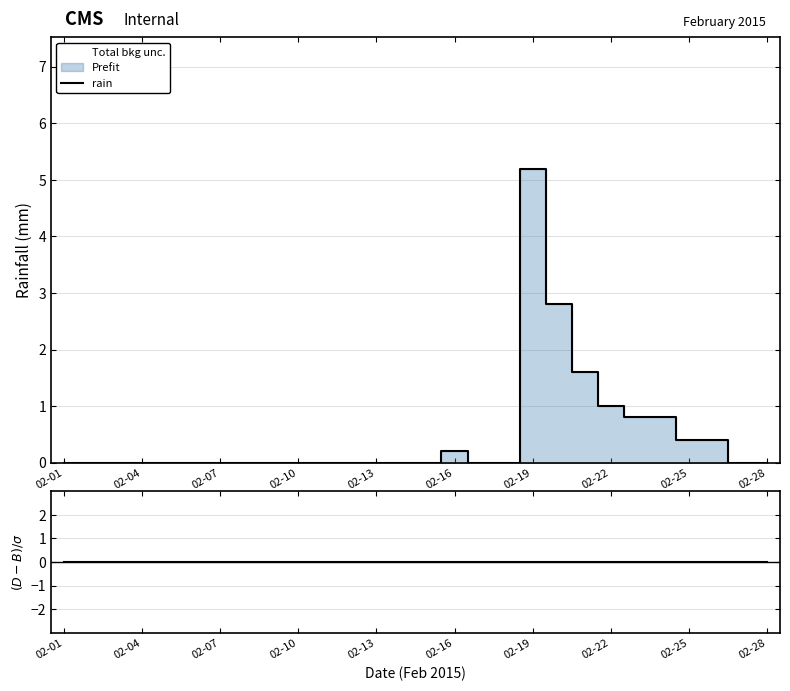

What is the highest value of the rain series?

5.2